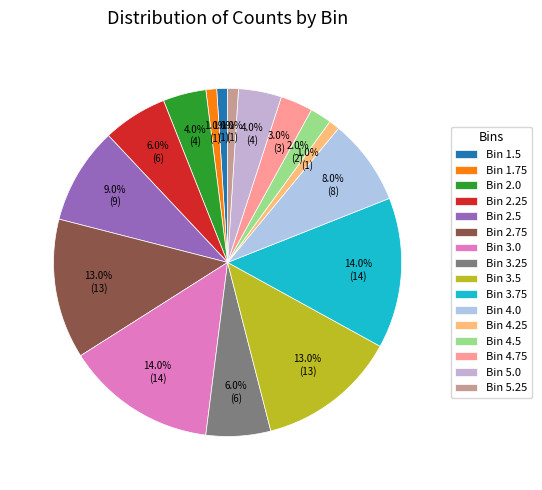

Count the number of slices in the pie.

16